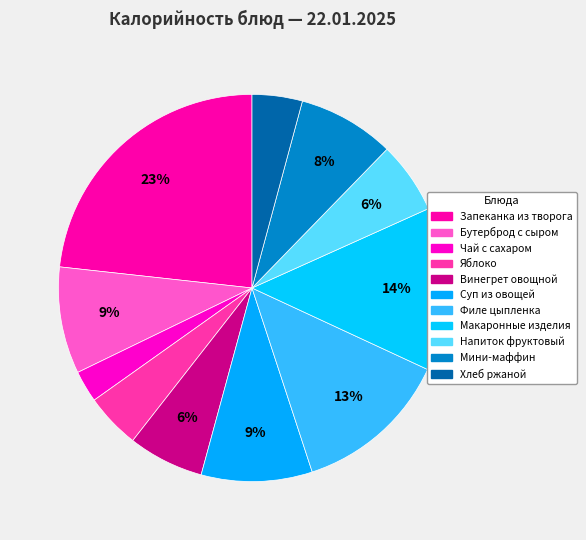

What is the largest slice in the pie chart?

Запеканка из творога